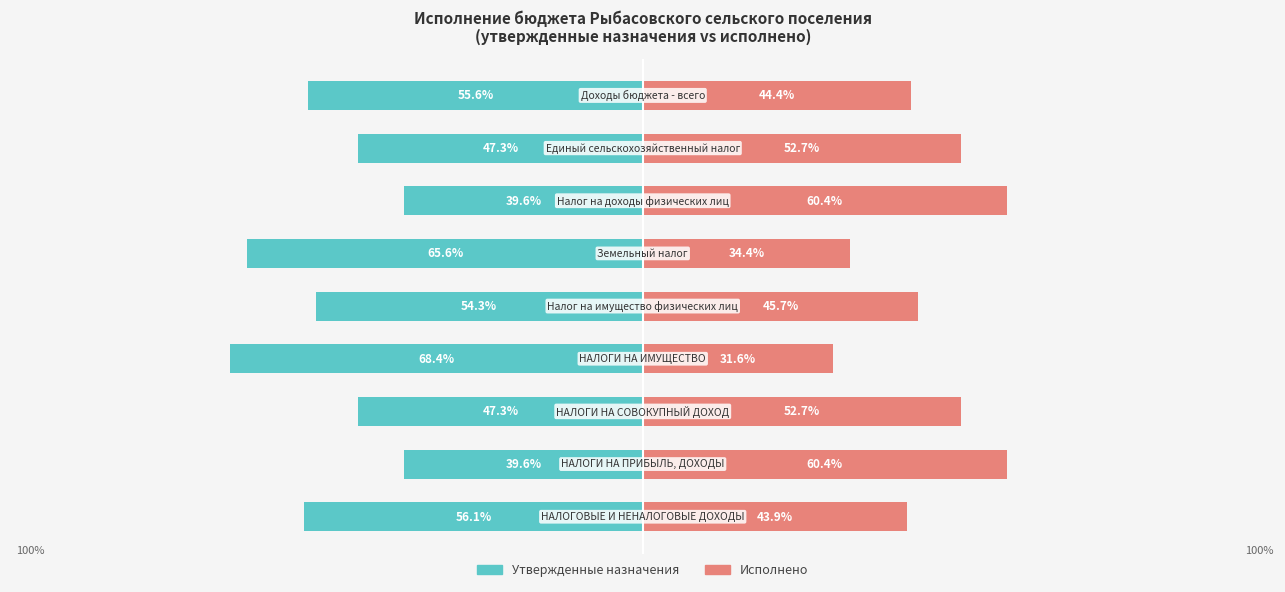

Are the bars horizontal?

Yes